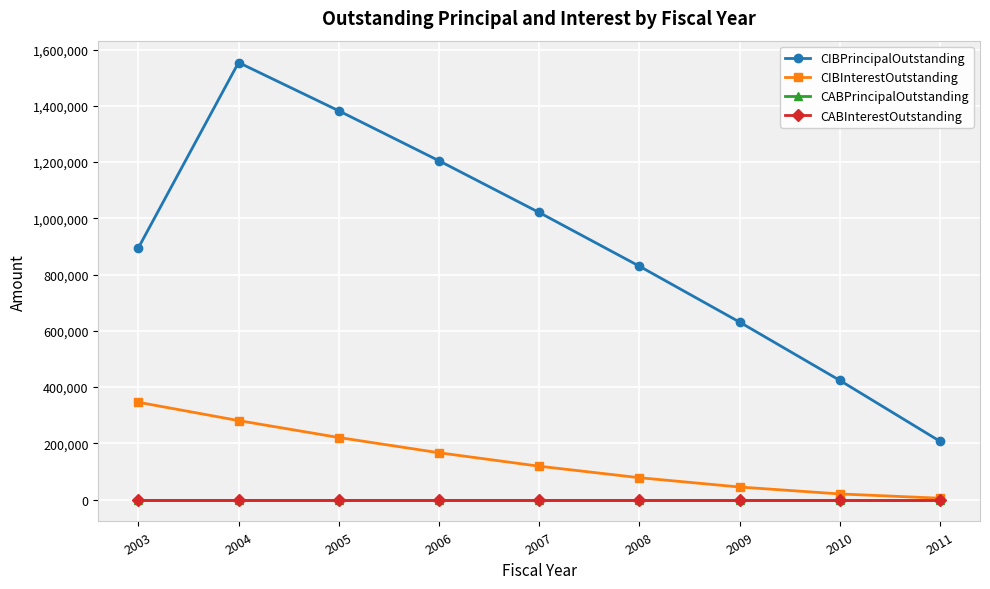

True or false: CIBPrincipalOutstanding has a value of 1382515.8 at 2005.

True